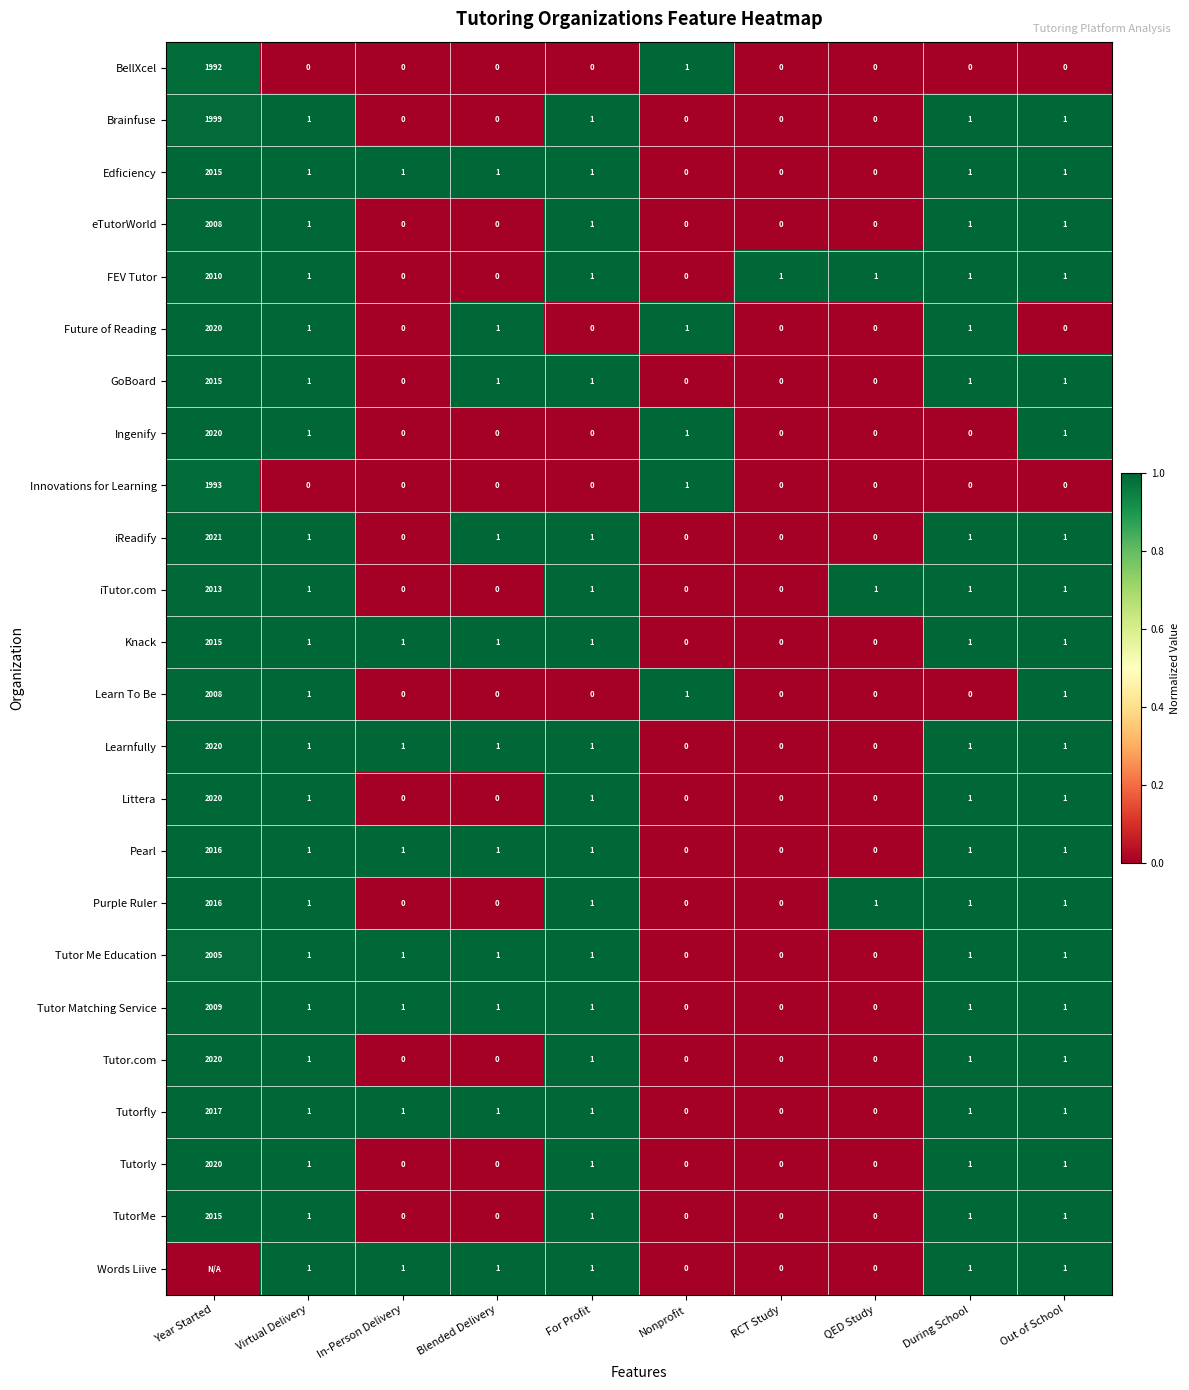

What is the difference between the Learnfully values at QED Study and Year Started?

2020